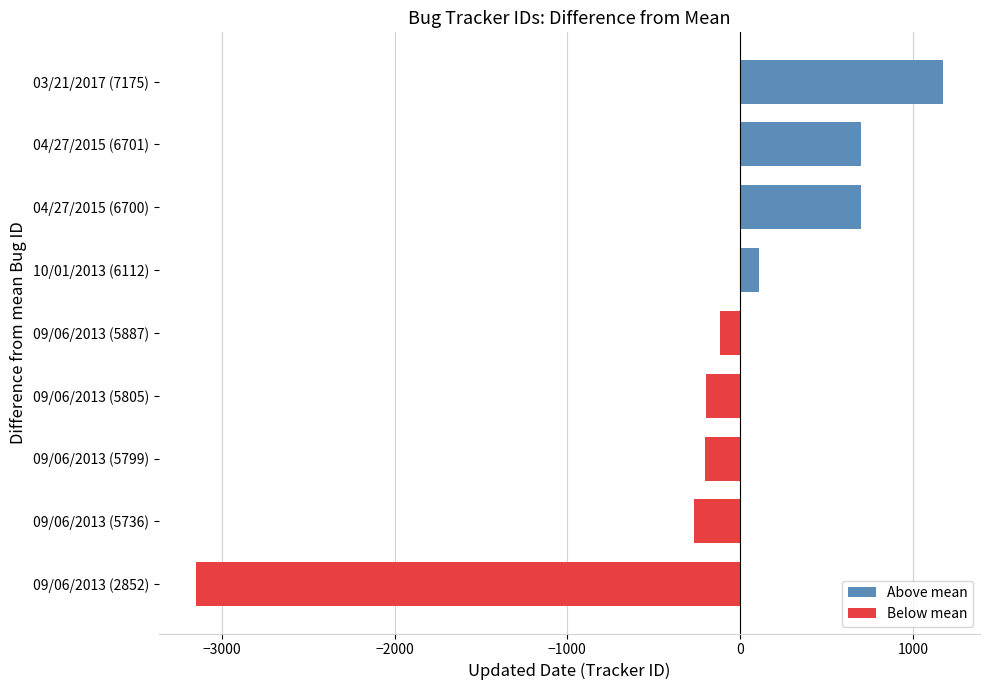

What is the change in value from 09/06/2013 (2852) to 09/06/2013 (5805)?

+2953.0